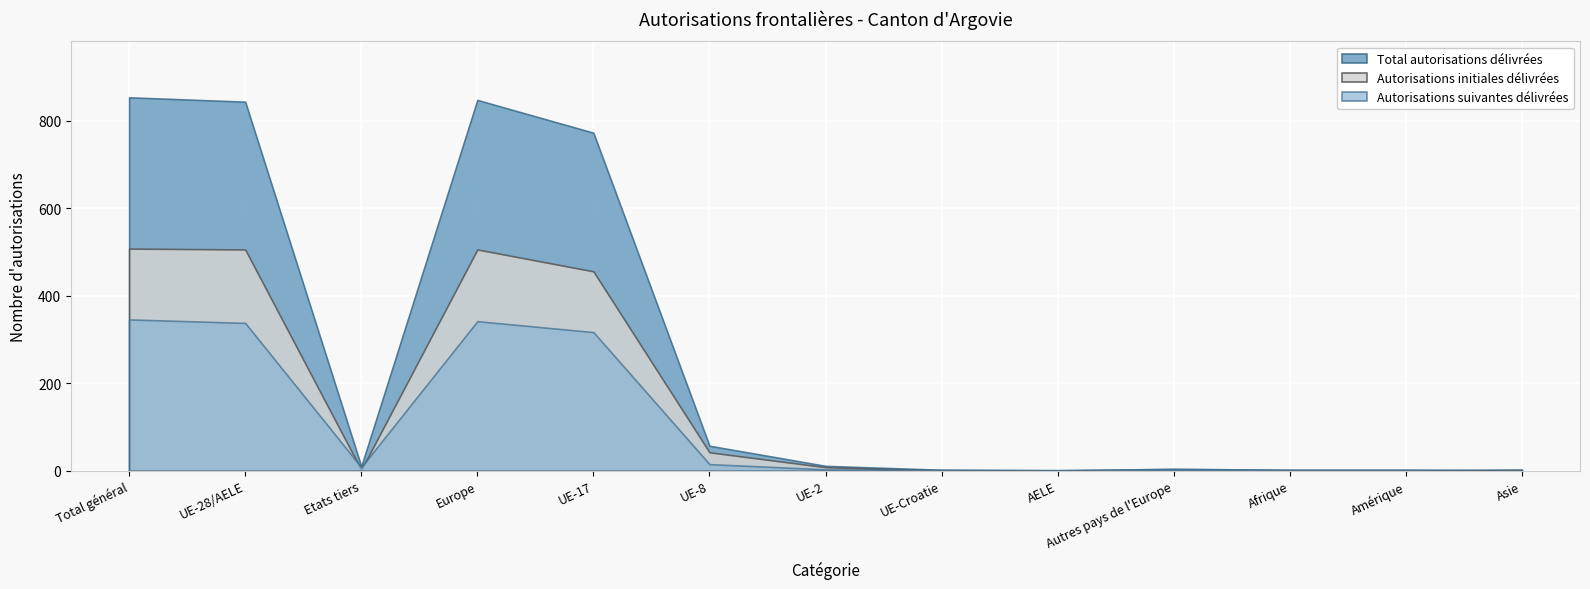

Where is the first local minimum for Total autorisations délivrées?

Etats tiers